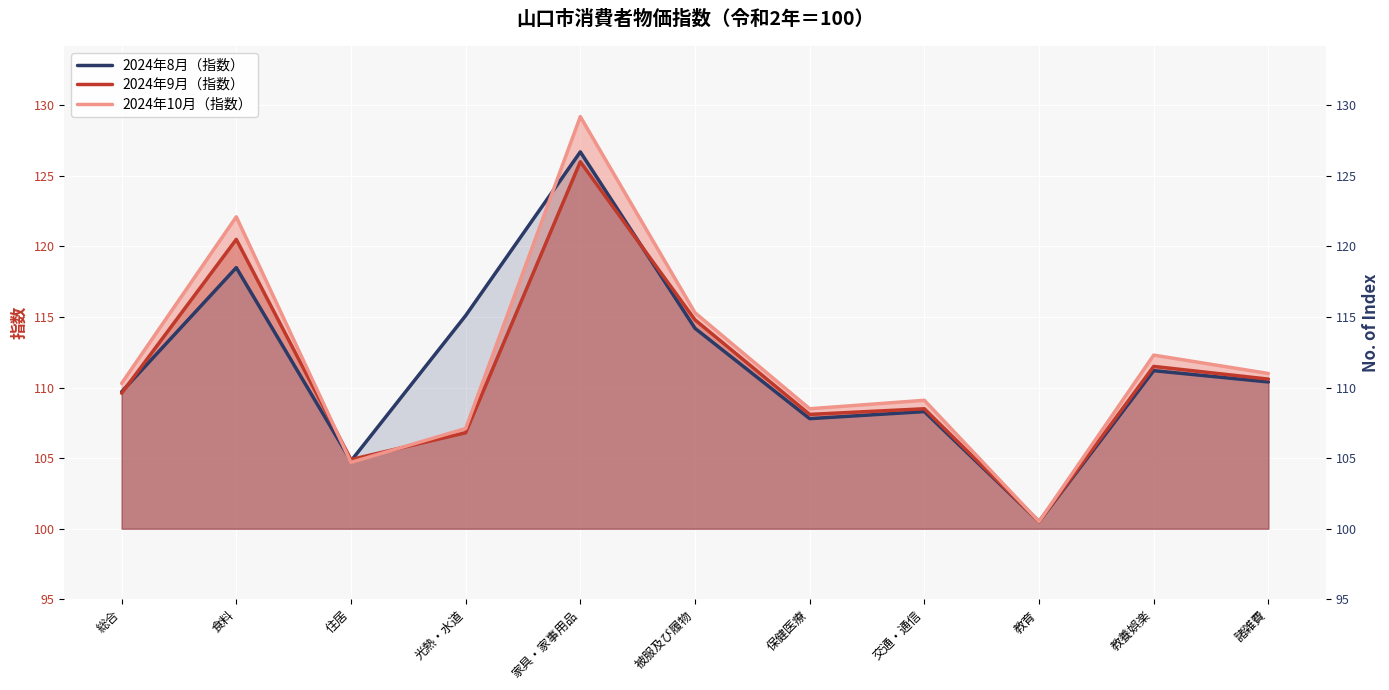

What is the label of the 3rd point from the left?

住居